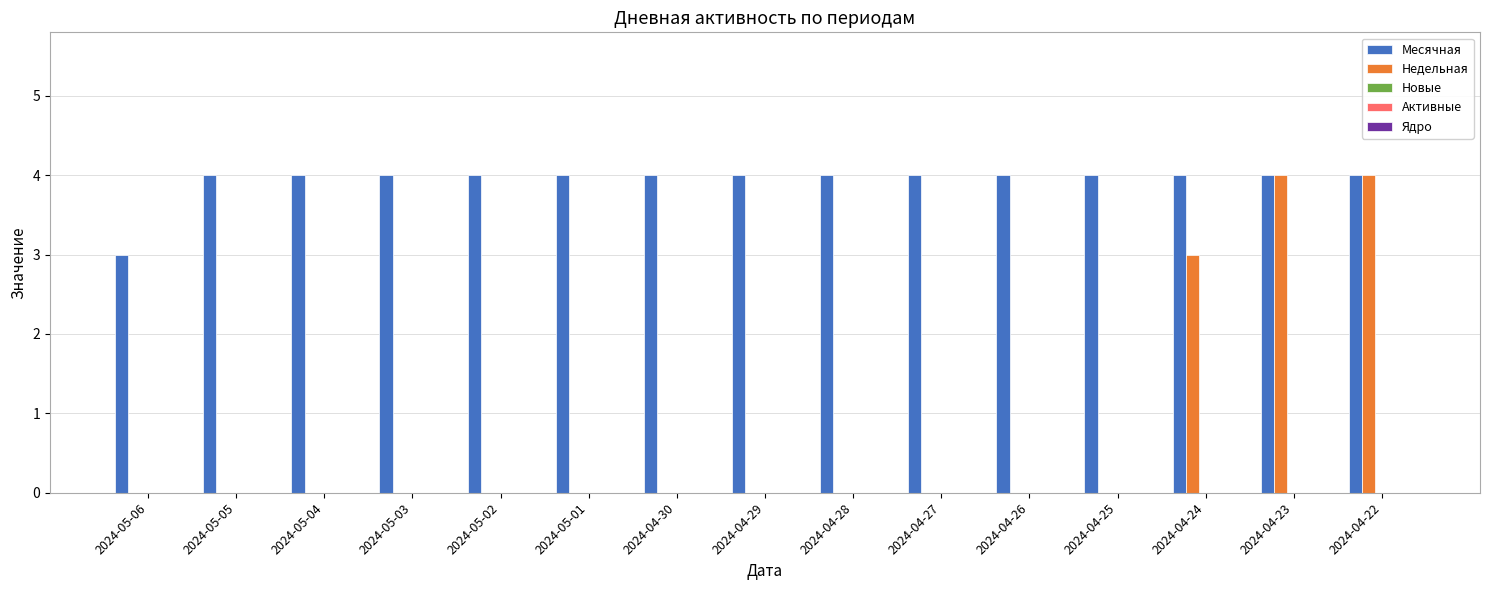

What is the maximum value shown in the chart?

4